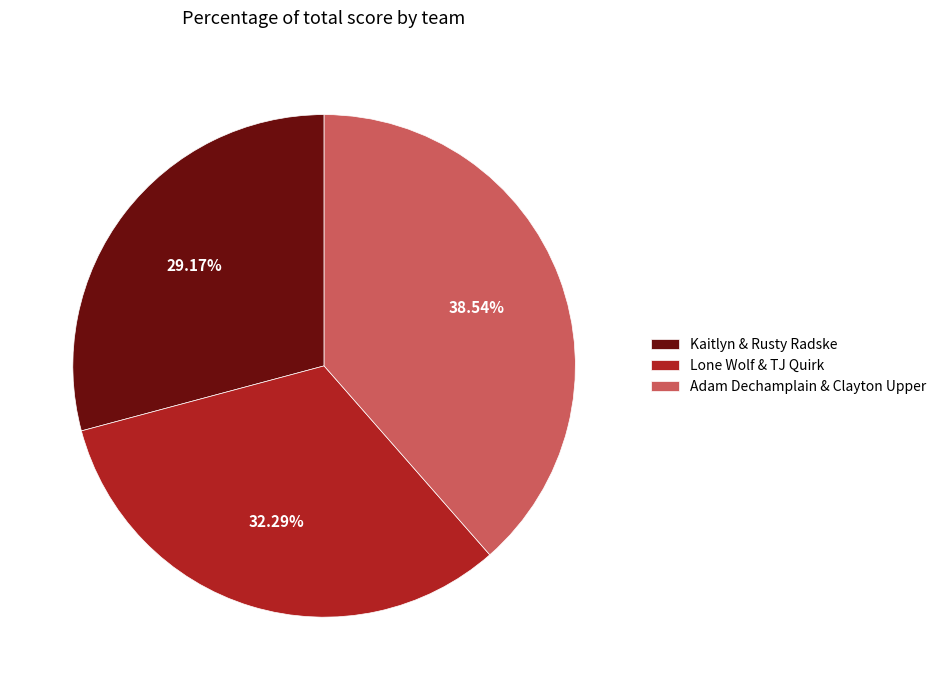

To the nearest percent, what is the combined percentage of Adam Dechamplain & Clayton Upper and Lone Wolf & TJ Quirk?

71%